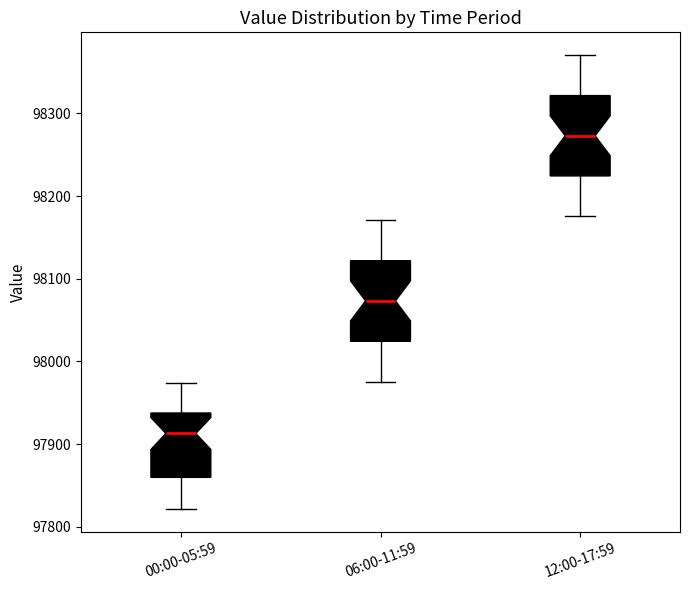

Which box's median line is the lowest?

00:00-05:59